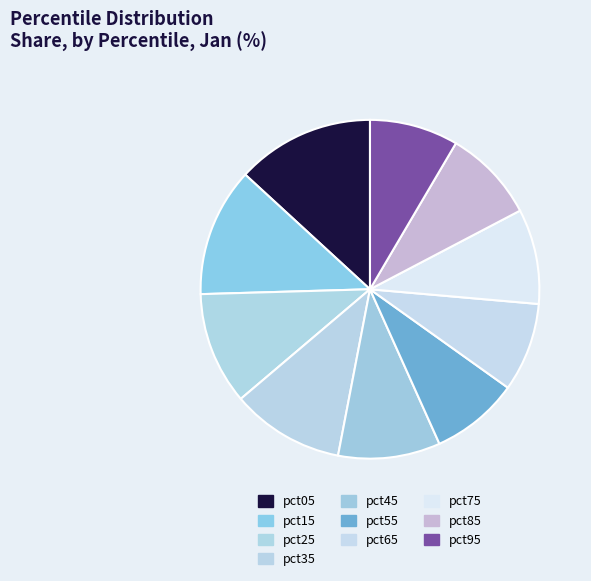

To the nearest percent, what is the difference between the largest and smallest slice percentages?

5%